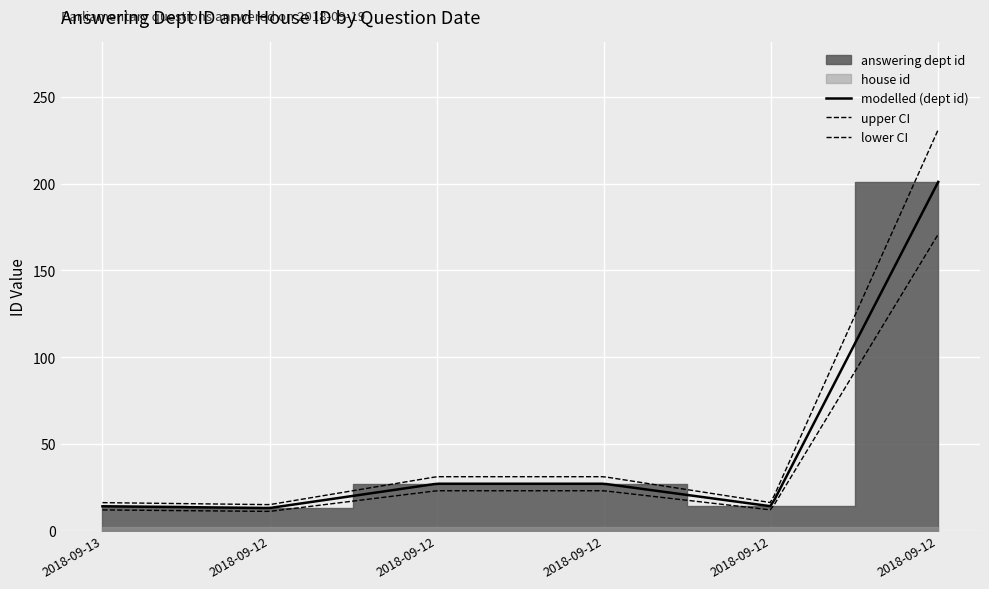

The value at 2018-09-12 is 22. True or false?

False